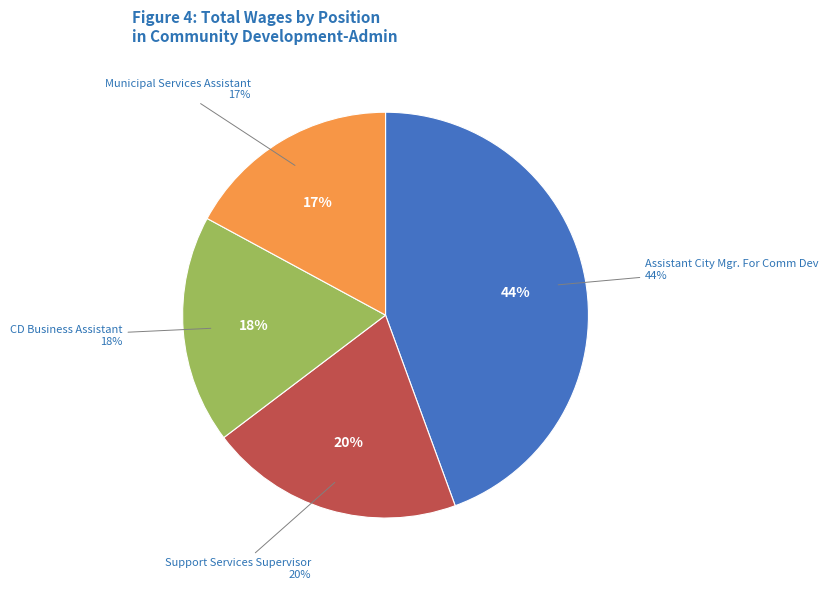

The Municipal Services Assistant slice represents 17% of the pie. True or false?

True